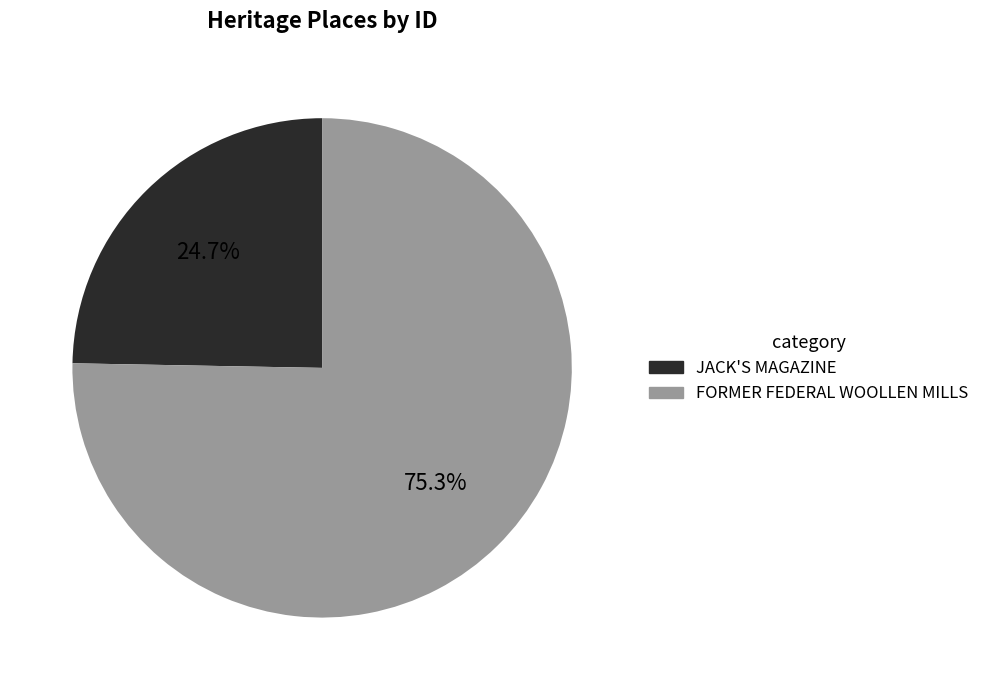

Count the number of slices in the pie.

2